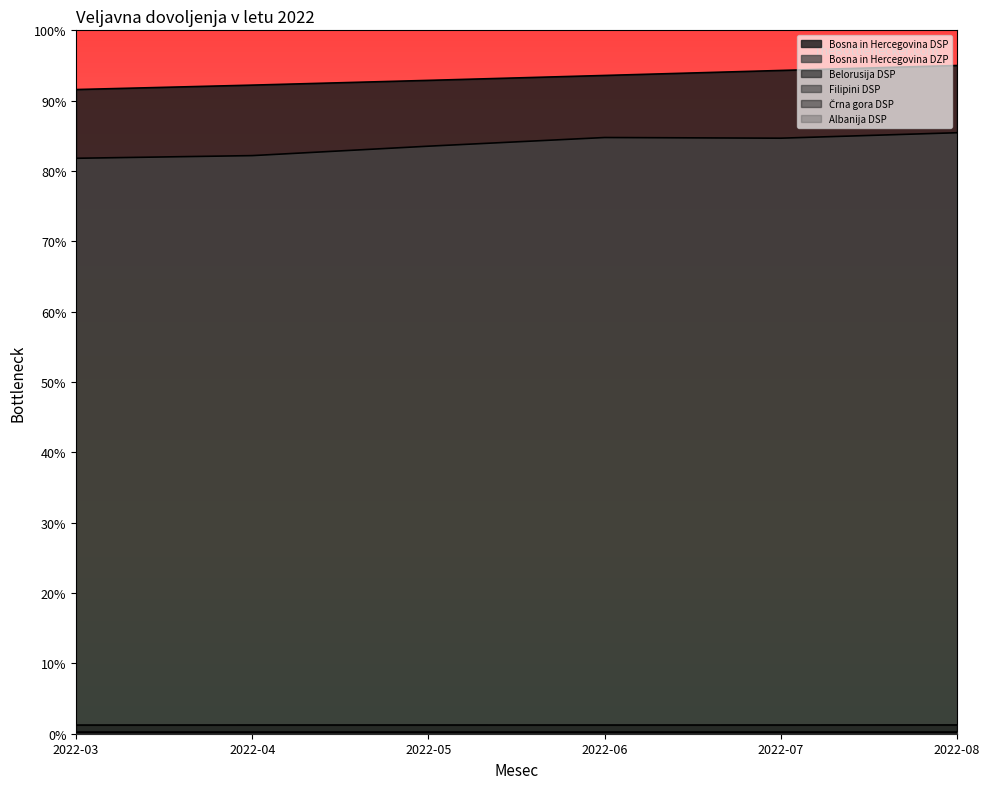

The value of Belorusija DSP at 2022-05 is 0.2. True or false?

True